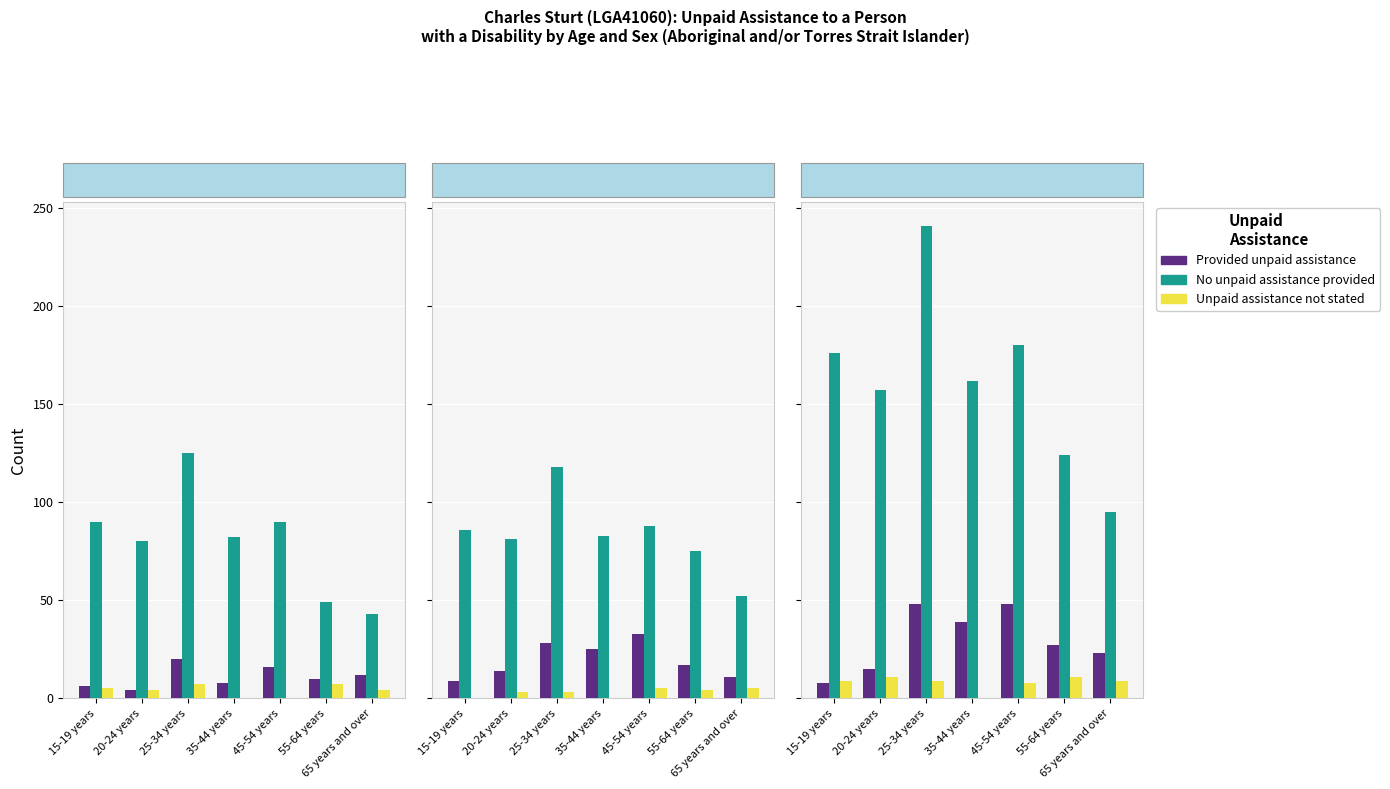

Between 15-19 years and 20-24 years, which series saw the biggest shift?

No unpaid assistance provided